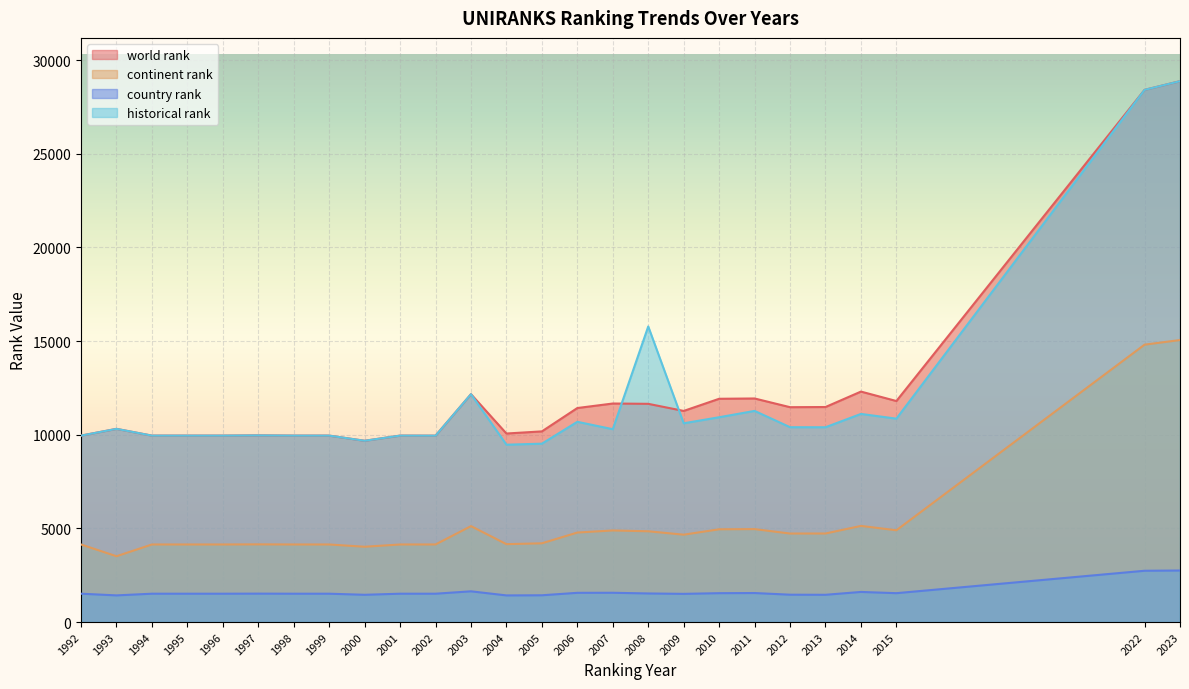

What is the total value across all series at 1999?

25564.0